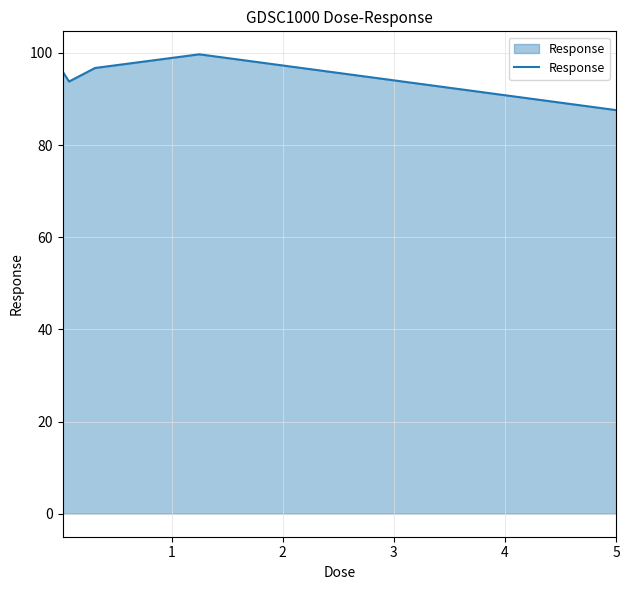

What is the difference between the second highest and minimum values?

9.1